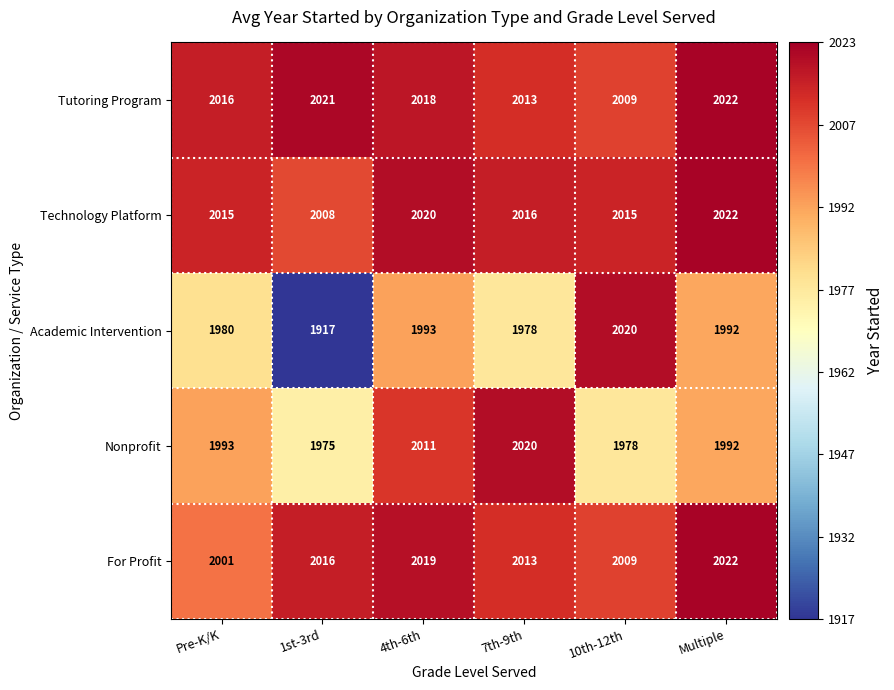

What is the sum of the For Profit values at Multiple and 1st-3rd?

4038